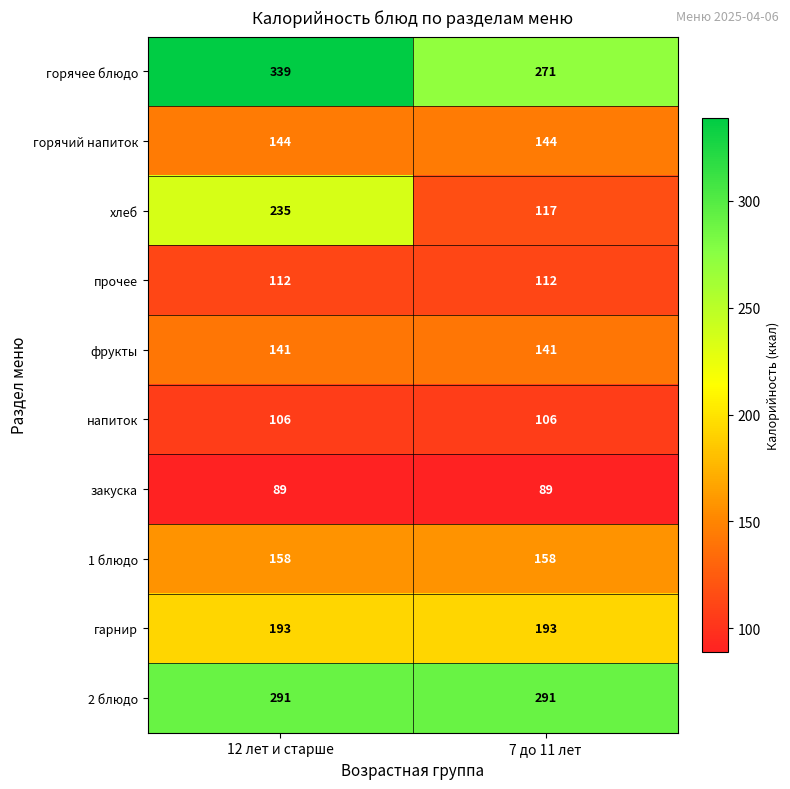

What value does the гарнир series have at 7 до 11 лет?

193